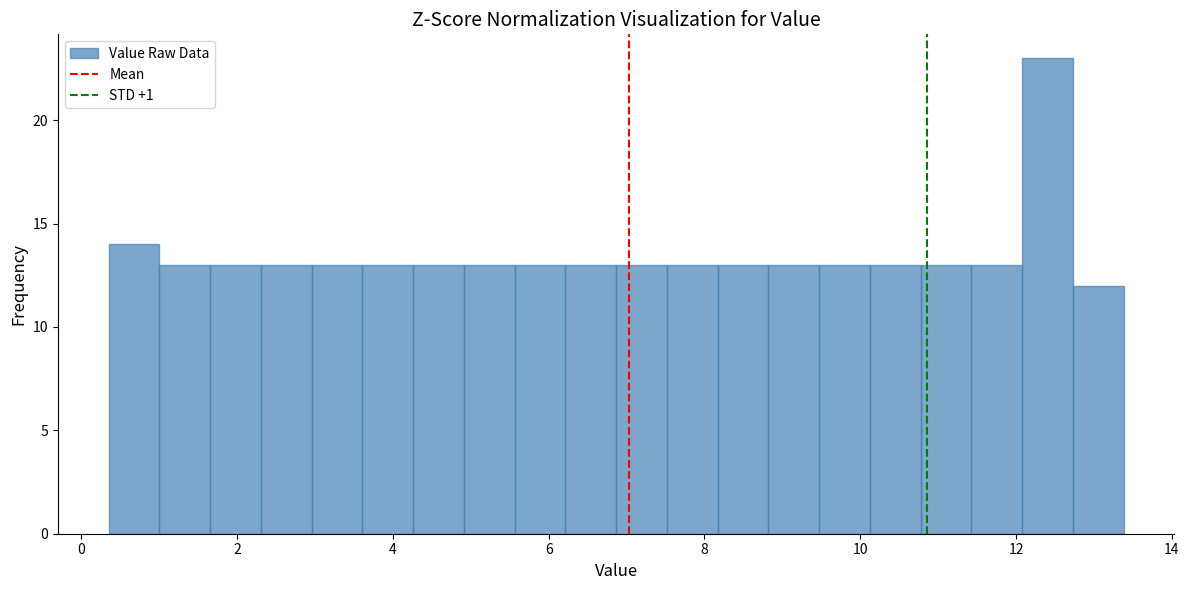

Read against the x-axis, roughly where is the centre of the tallest bar?

12.4